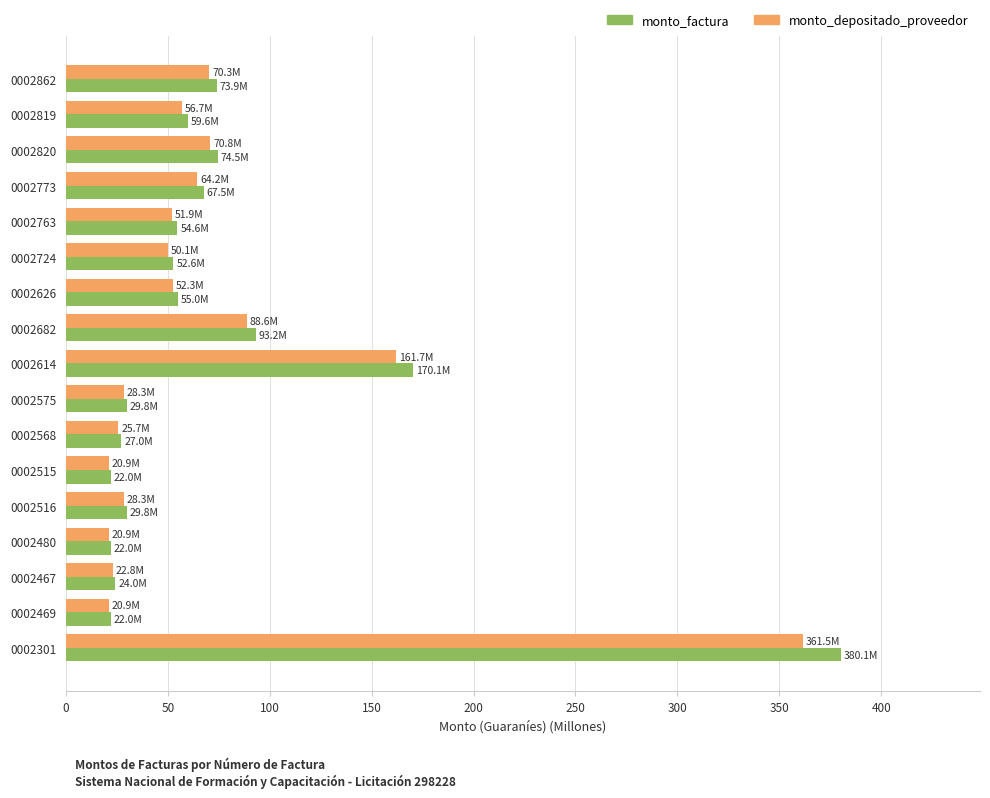

Between 0002862 and 0002515, which series saw the biggest shift?

monto_factura